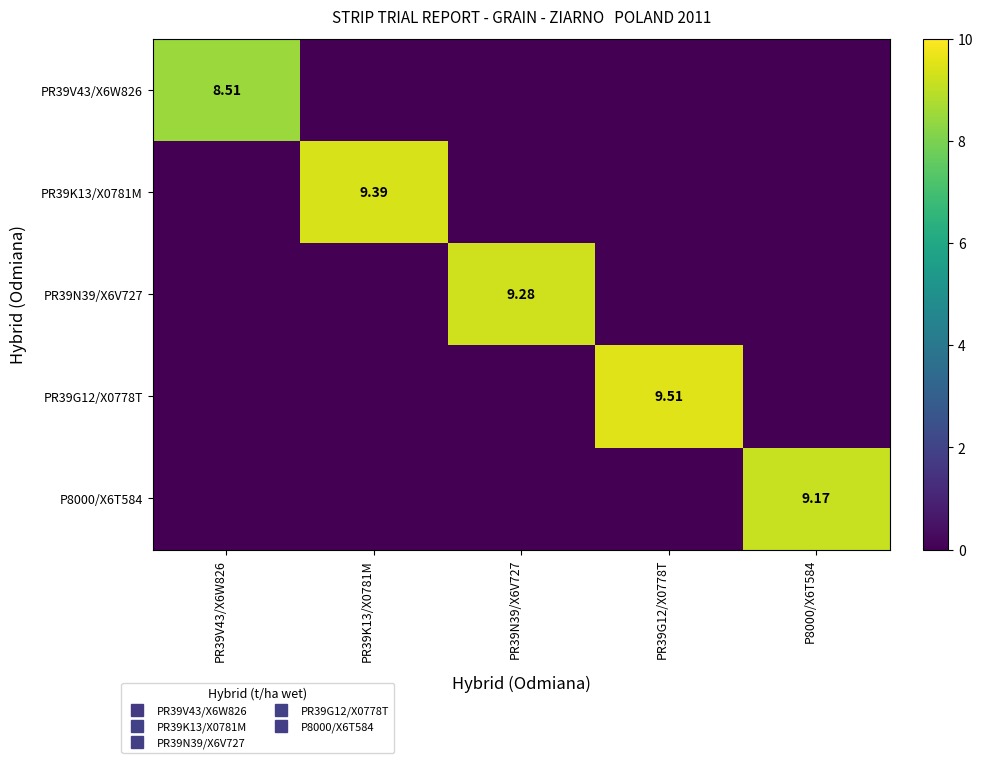

What is the sum of all P8000/X6T584 values?

9.2